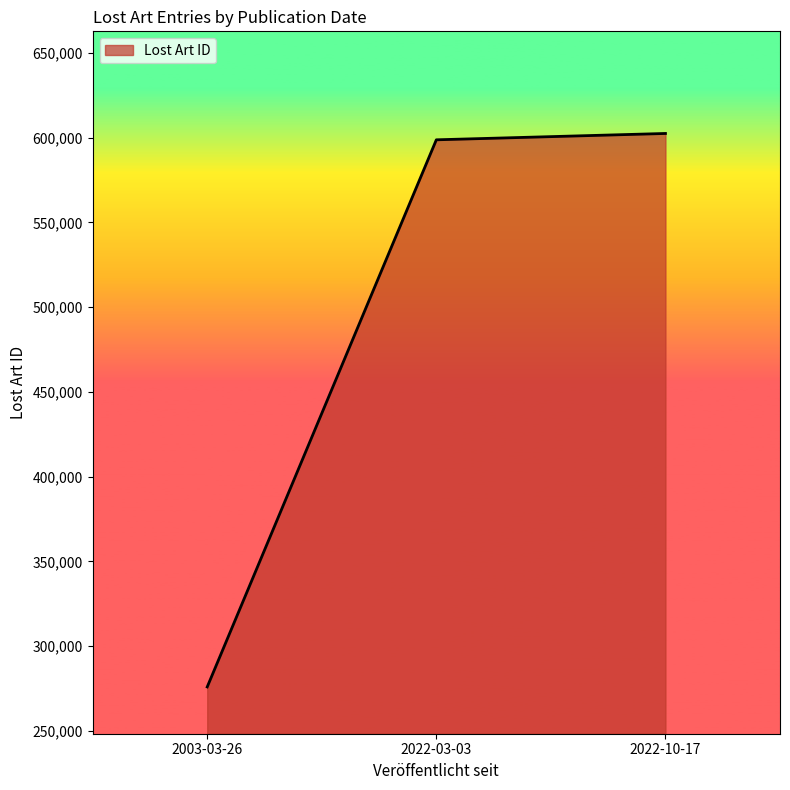

What is the change in value from 2003-03-26 to 2022-03-03?

+322730